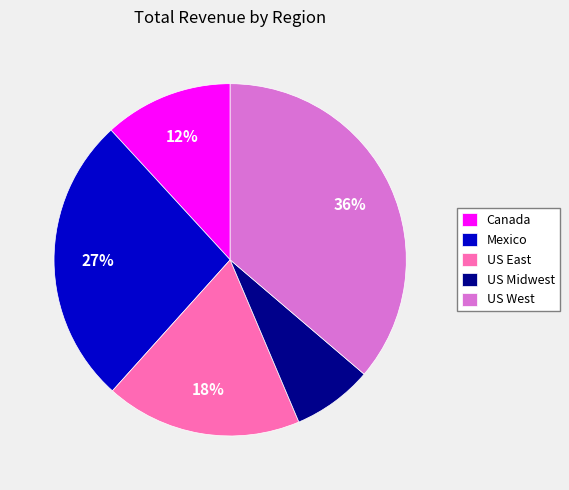

To the nearest percent, what is the combined percentage of US East and Canada?

30%